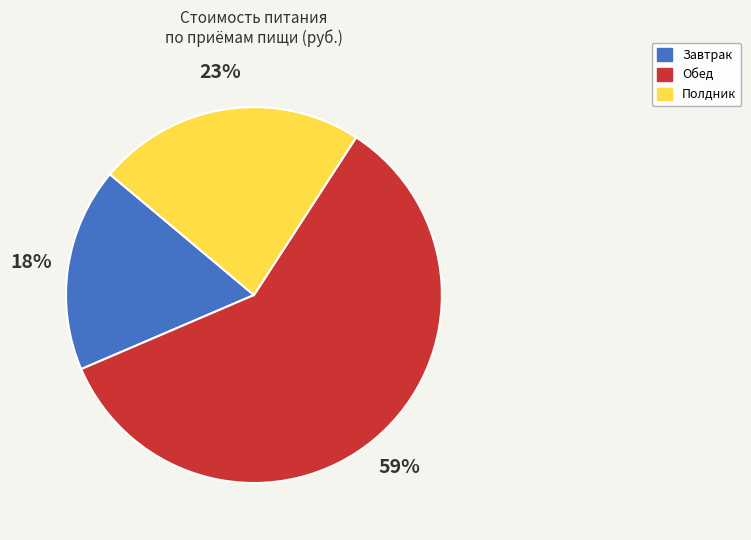

Is there a majority slice in this chart?

Yes